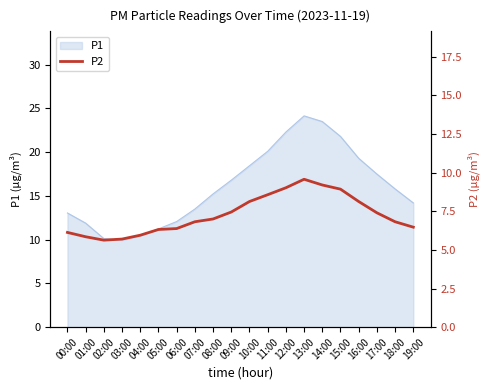

How many values are below 7?

10